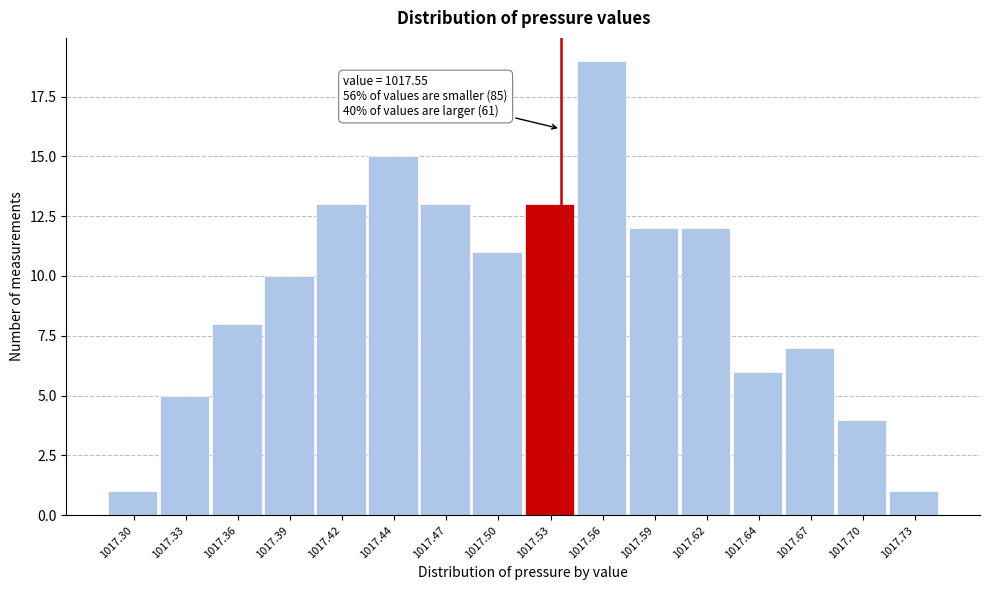

Reading left to right, list all the values displayed in this chart.

1	5	8	10	13	15	13	11	13	19	12	12	6	7	4	1